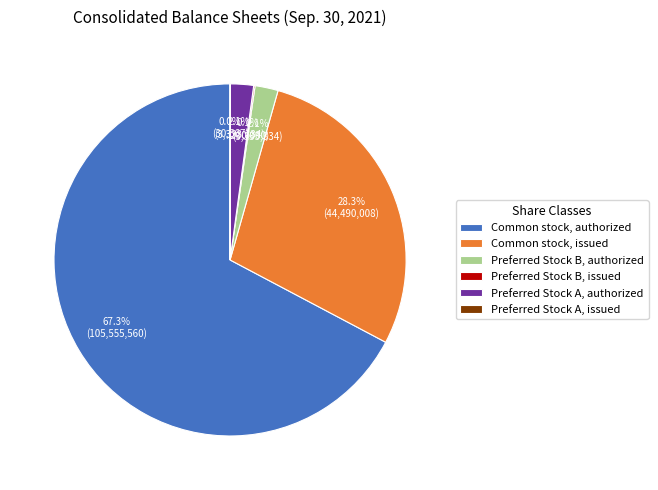

Between Preferred Stock A, authorized and Common stock, authorized, which is larger?

Common stock, authorized